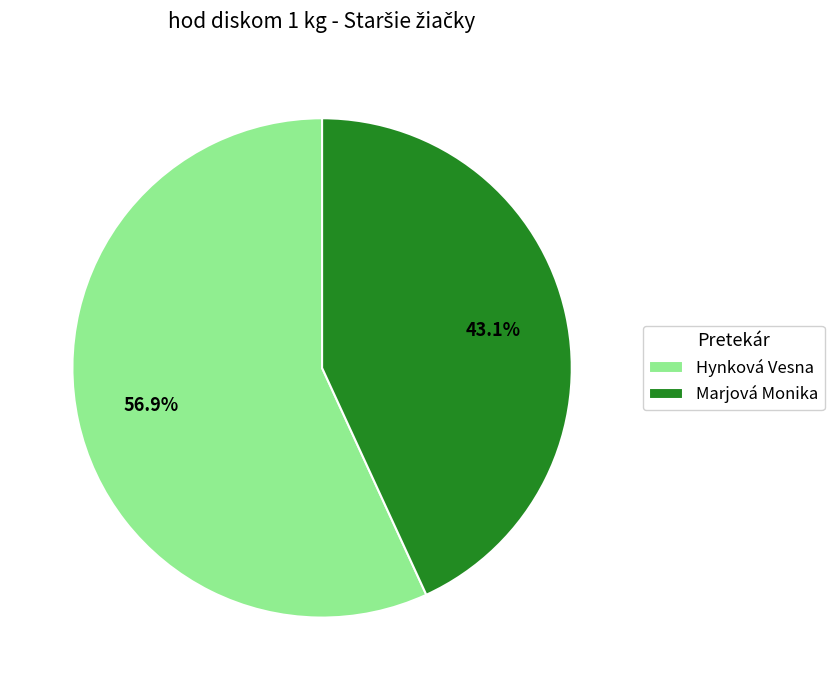

What is the majority slice?

Hynková Vesna